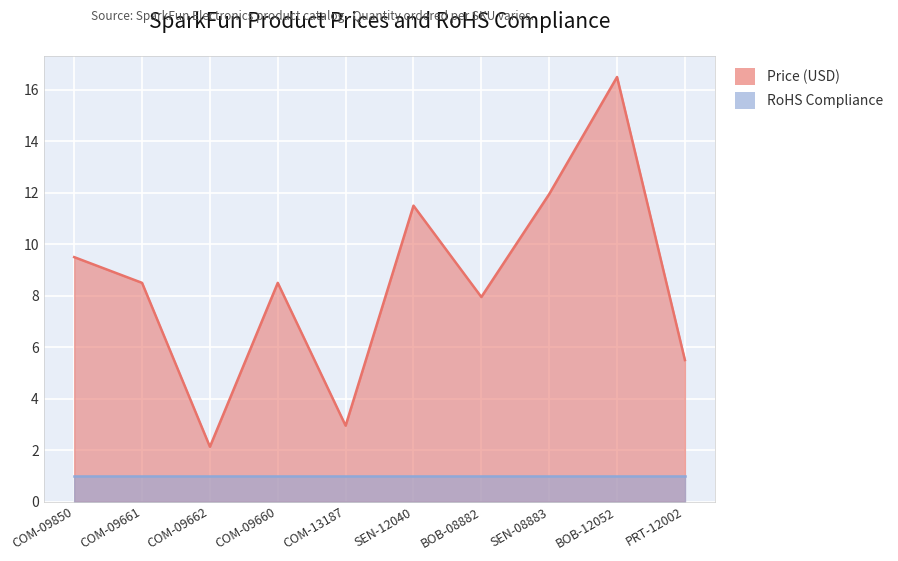

Reading right to left, transcribe all the data shown in this chart.

5.5	16.5	11.9	8.0	11.5	3.0	8.5	2.1	8.5	9.5